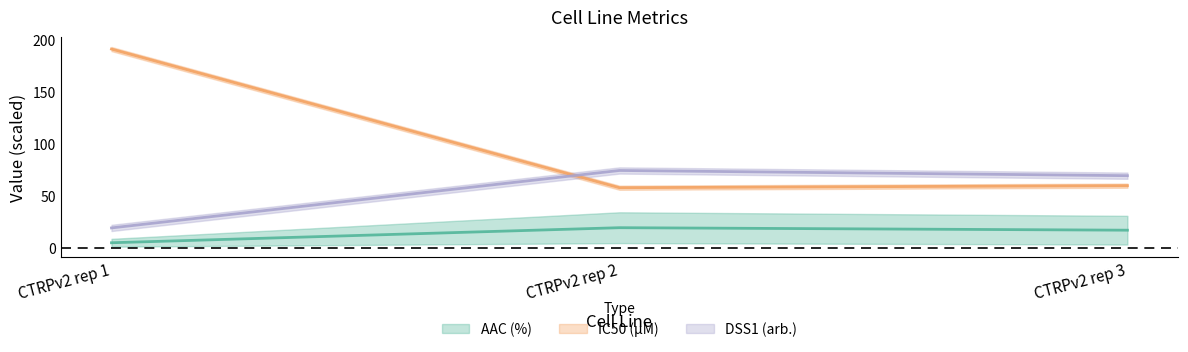

What is the spread (max minus min) of values at CTRPv2 rep 3?

52.3